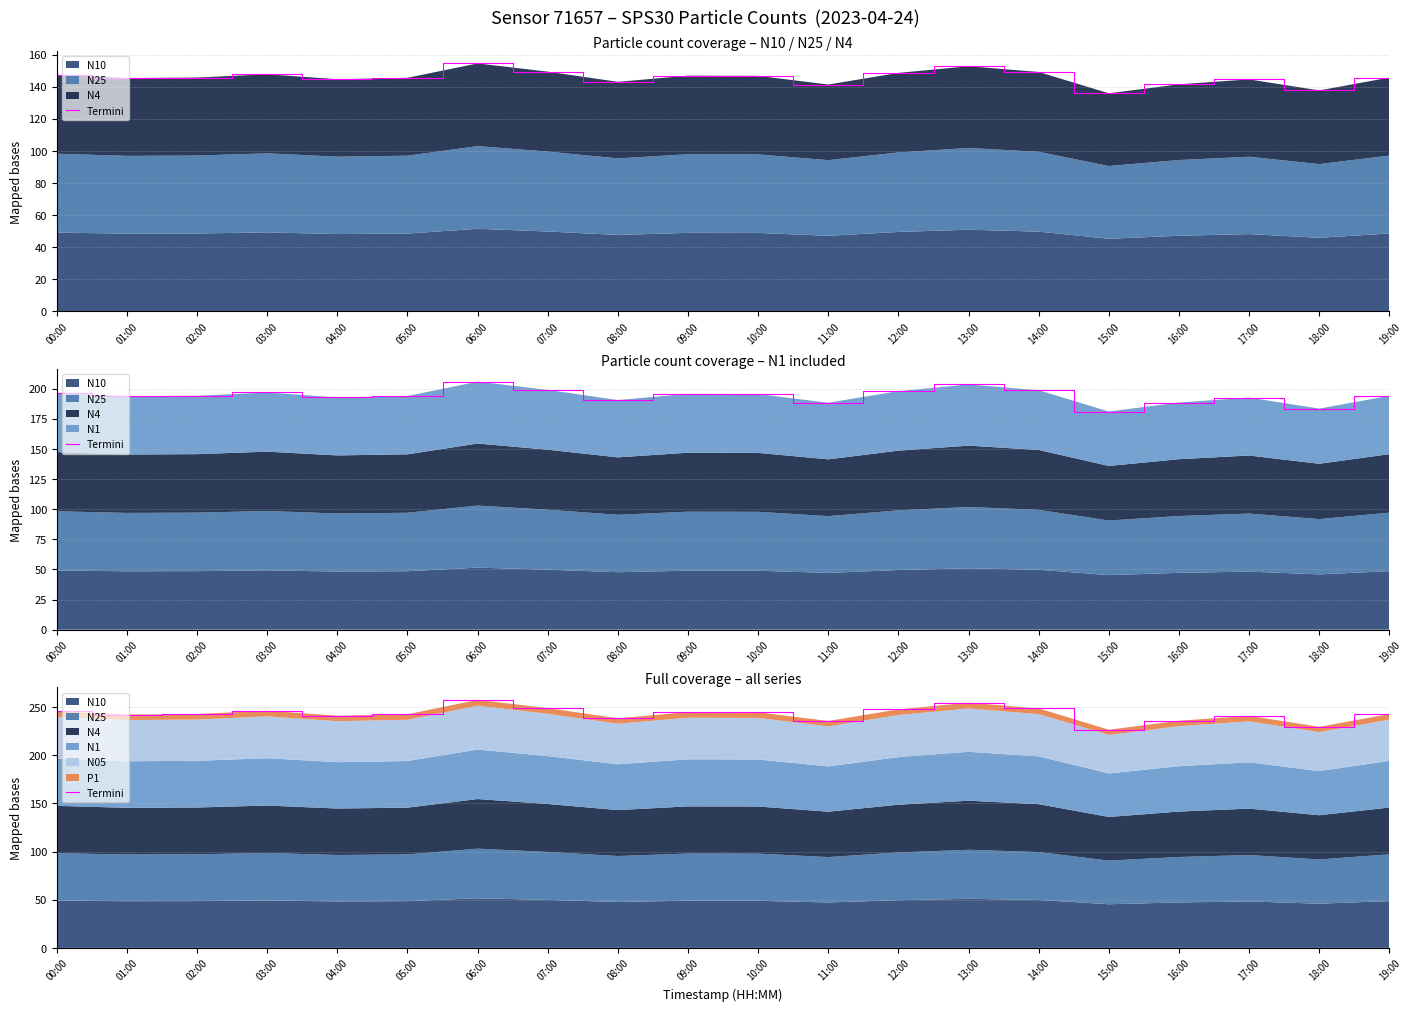

Reading left to right, what are all the values shown in this chart?

245.6	242.2	242.7	246.1	241.0	242.5	257.4	248.8	238.3	244.7	244.5	235.5	247.6	254.5	248.5	226.4	235.7	240.8	229.4	242.7